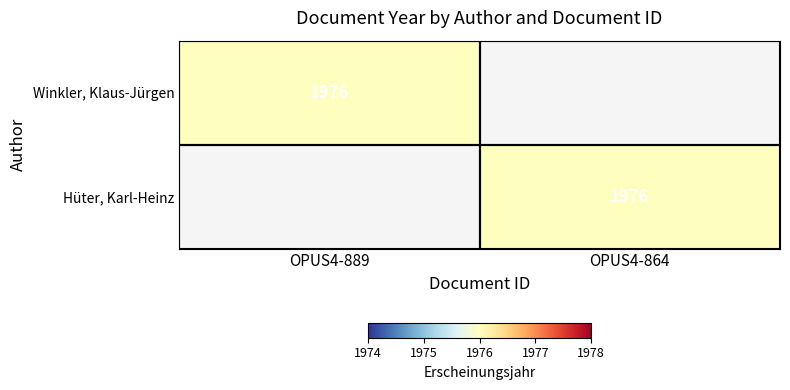

True or false: Winkler, Klaus-Jürgen has a value of 1976 at OPUS4-889.

True